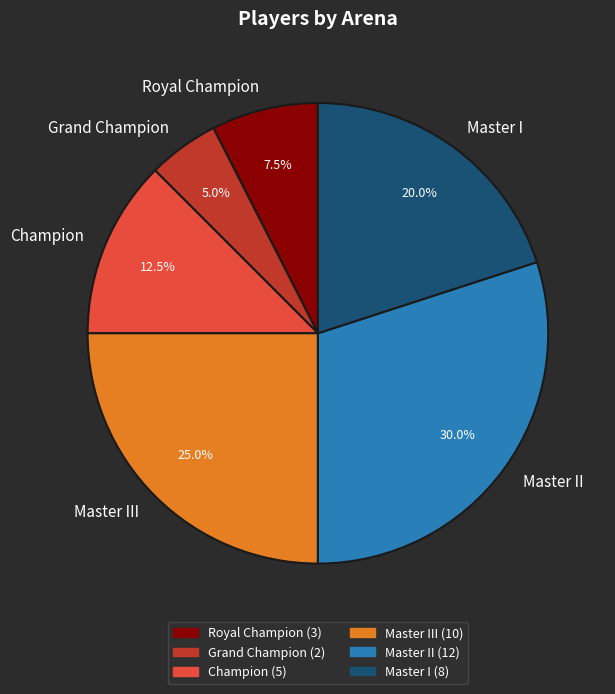

Combined, what portion of the pie is Grand Champion and Champion?

17.5%